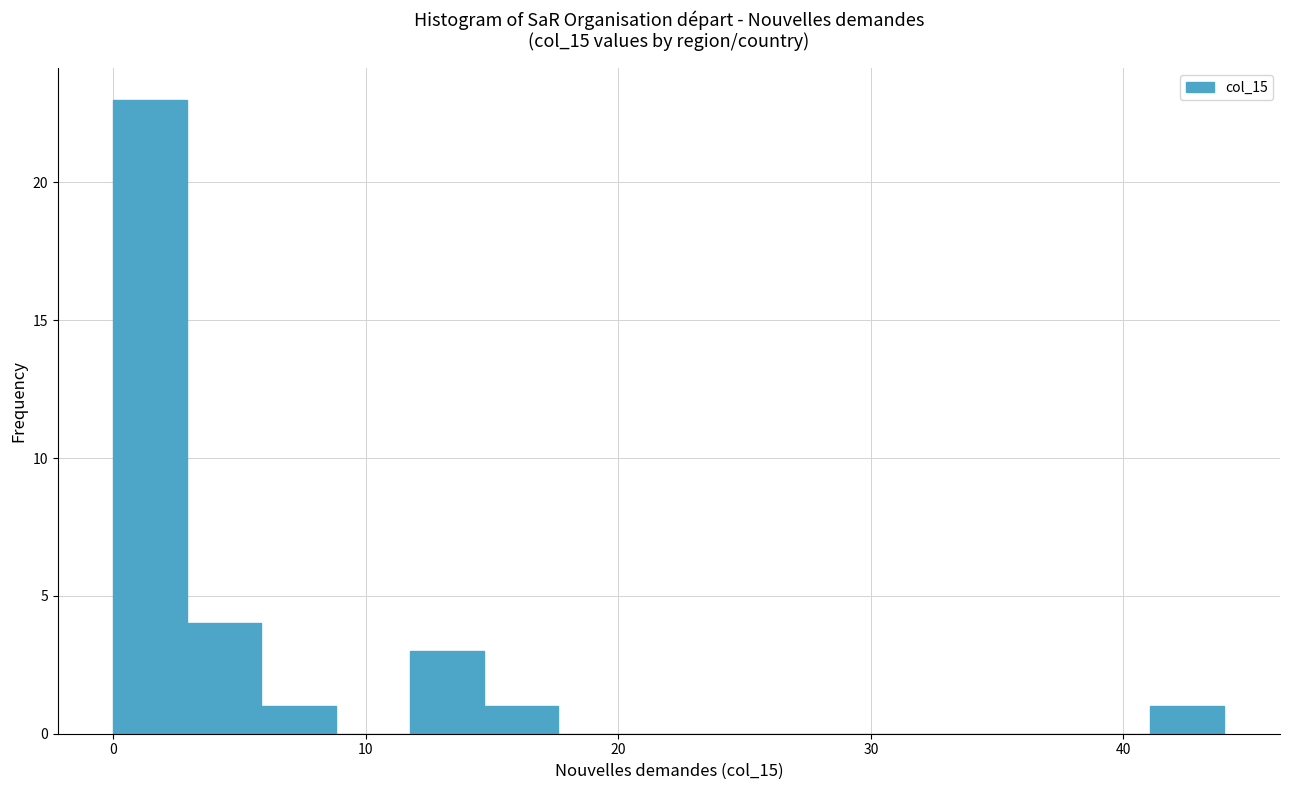

Around what value on the x-axis is the tallest bar? Give the approximate position of its centre, as read against the axis.

1